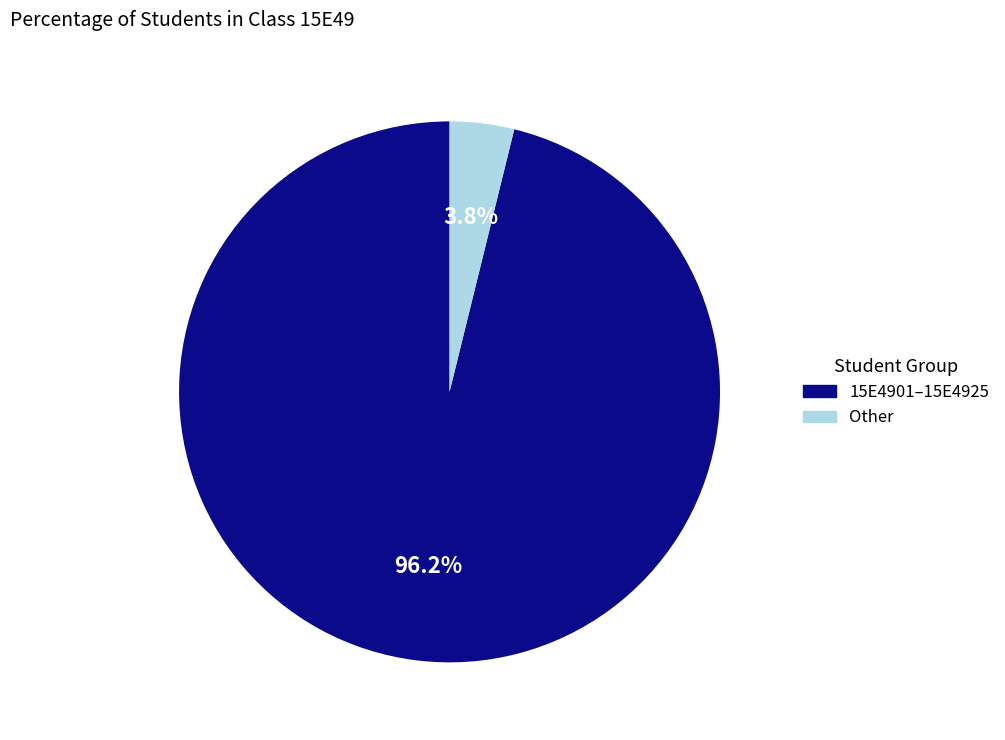

Does any single category account for the majority?

Yes